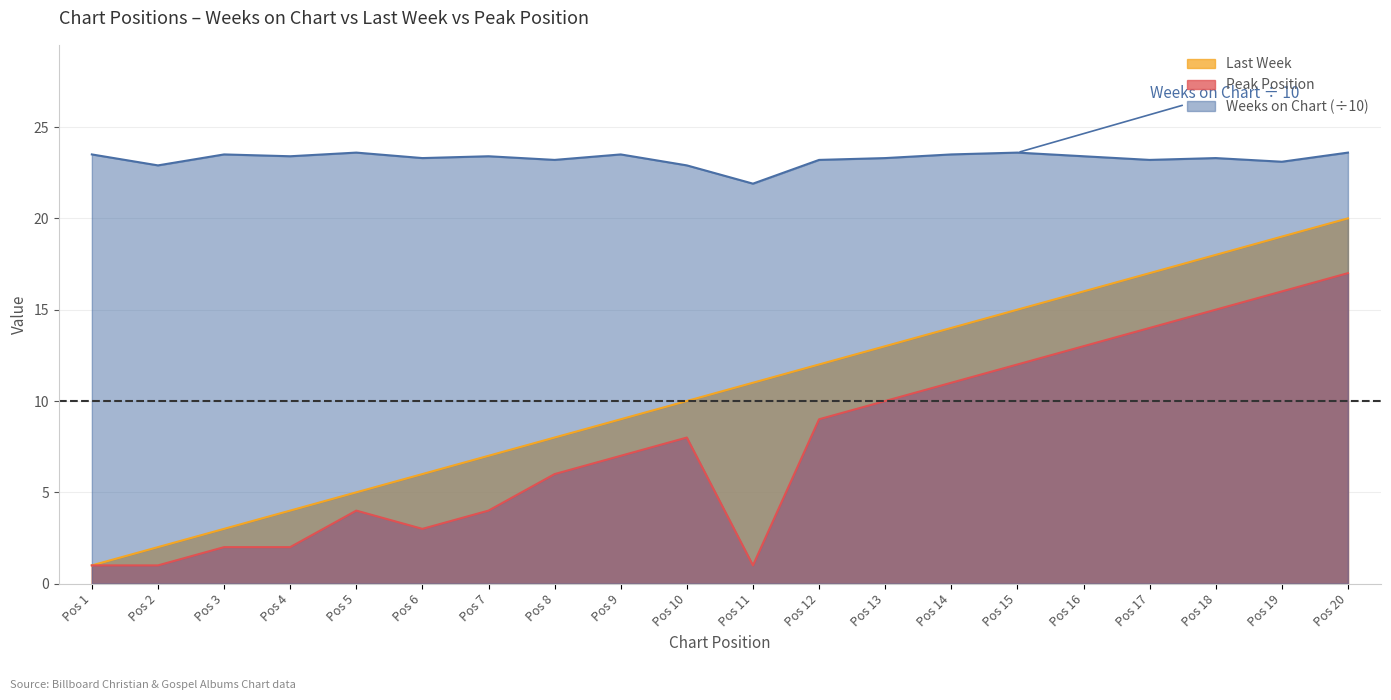

What is the average value of the Weeks on Chart series?

23.3